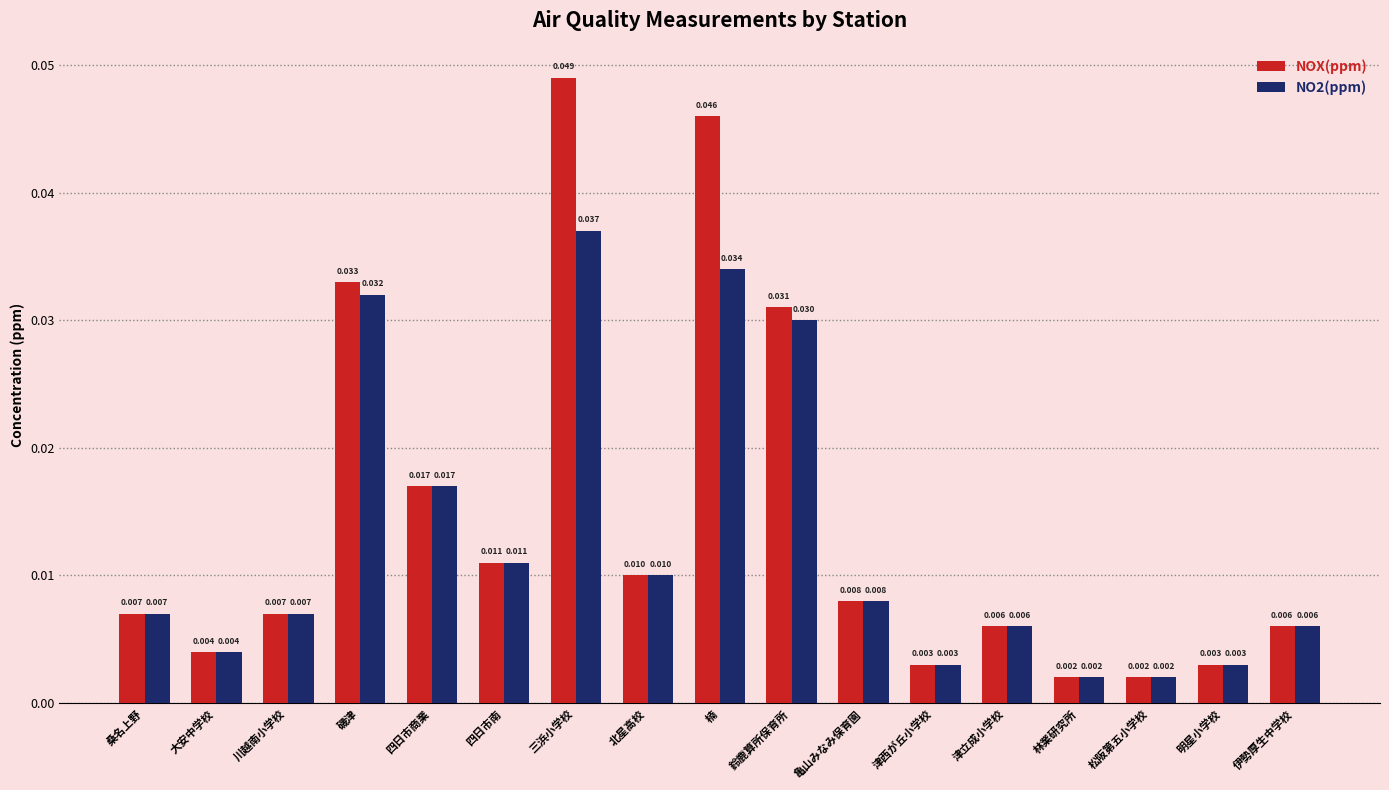

Between 楠 and 亀山みなみ保育園, which series saw the biggest shift?

NOX(ppm)